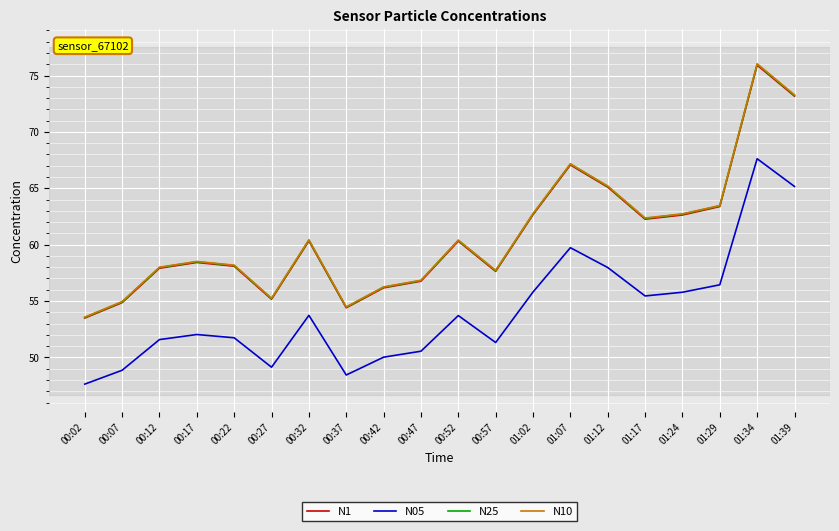

The value of N25 at 01:02 is 62.7. True or false?

True